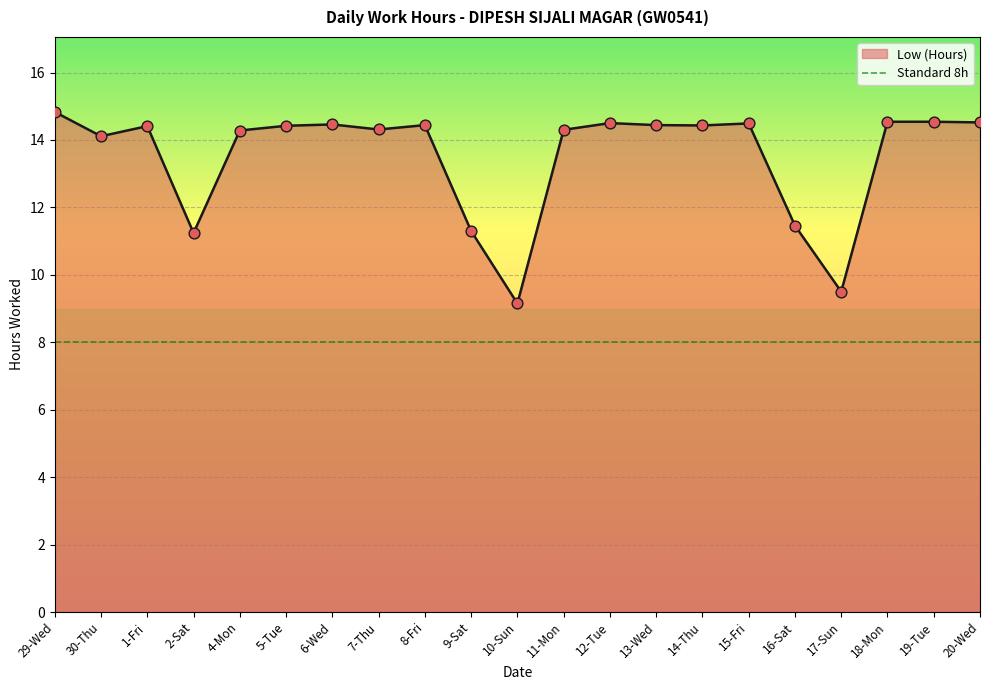

What is the change in value from 9-Sat to 10-Sun?

-2.2